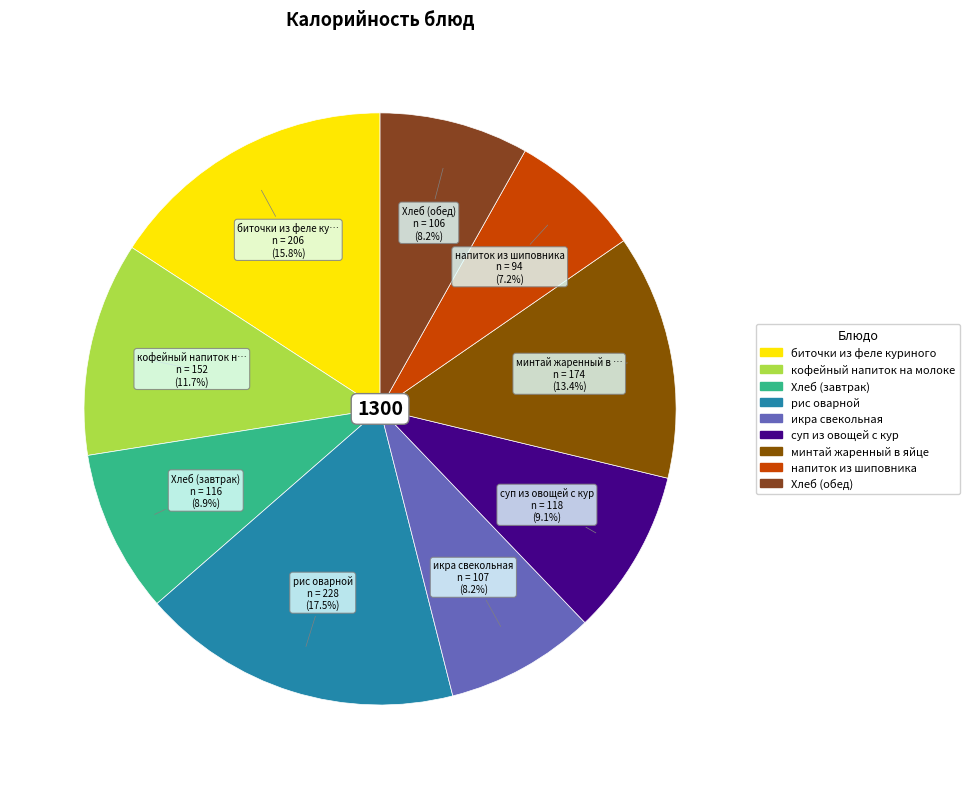

Which slice is the smallest?

напиток из шиповника